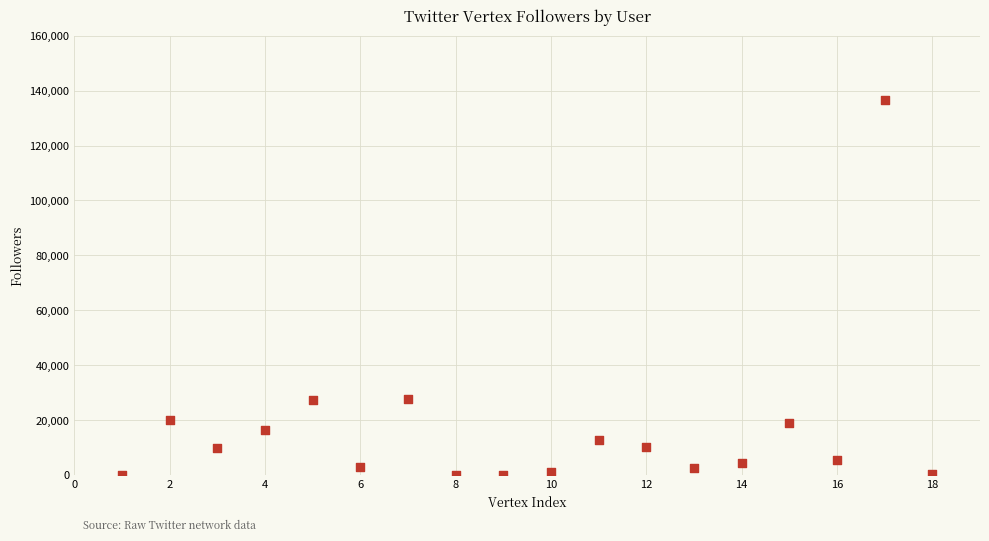

What is the range of X values (max minus min)?

17